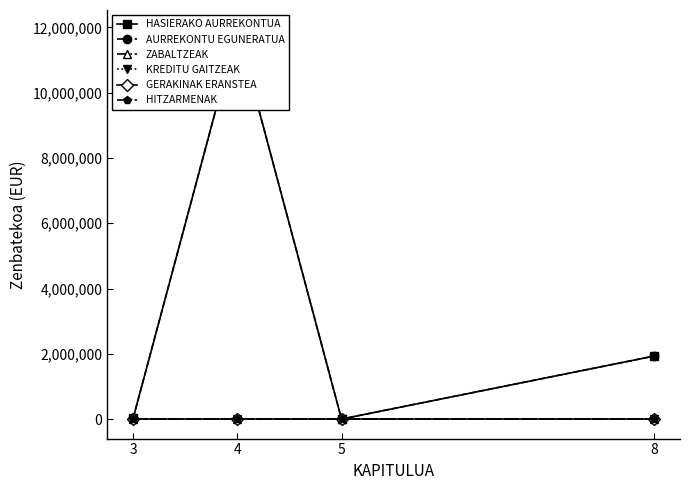

What are all the series names shown in the legend?

HASIERAKO AURREKONTUA, AURREKONTU EGUNERATUA, ZABALTZEAK, KREDITU GAITZEAK, GERAKINAK ERANSTEA, HITZARMENAK